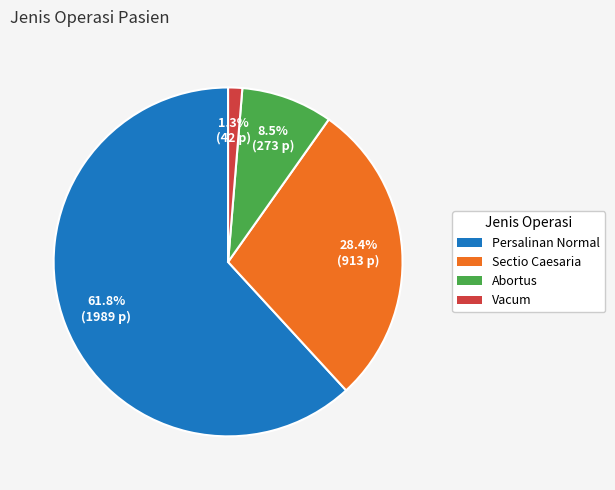

Count the number of slices in the pie.

4